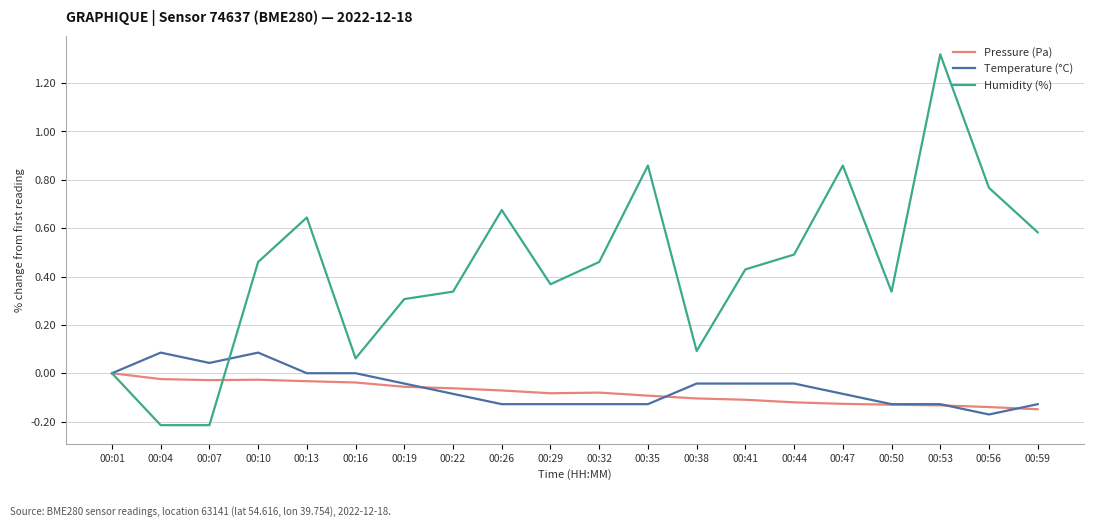

Which series has the widest spread of values?

Humidity (%)